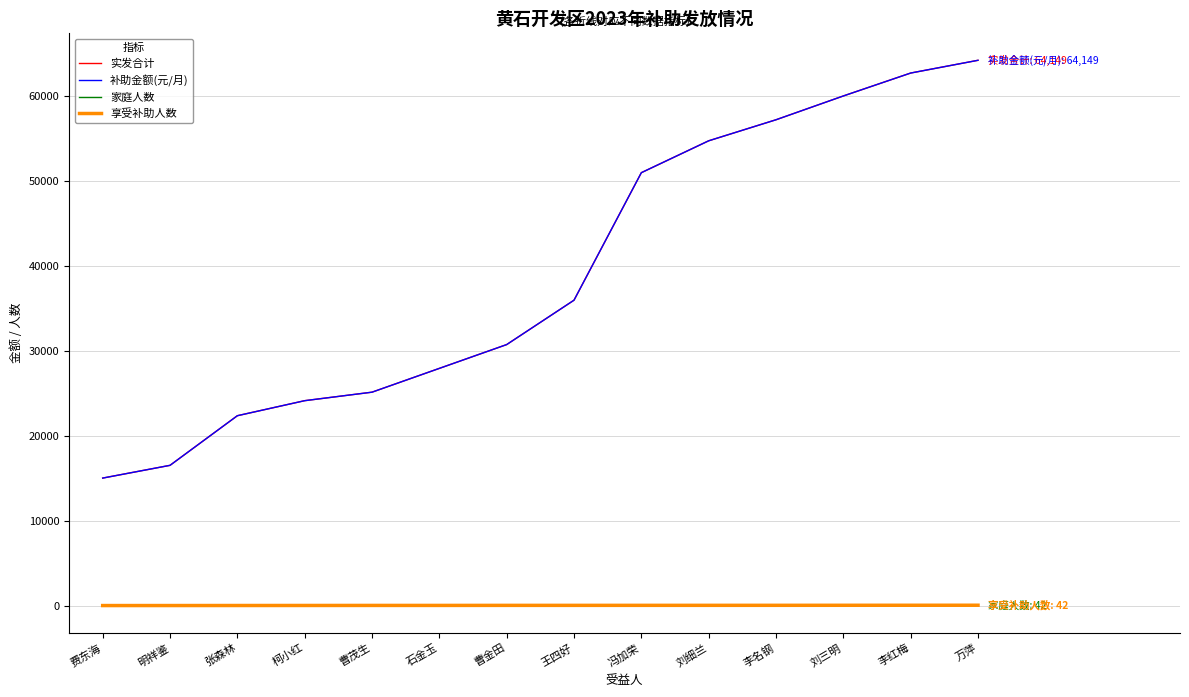

Which series has the widest spread of values?

实发合计